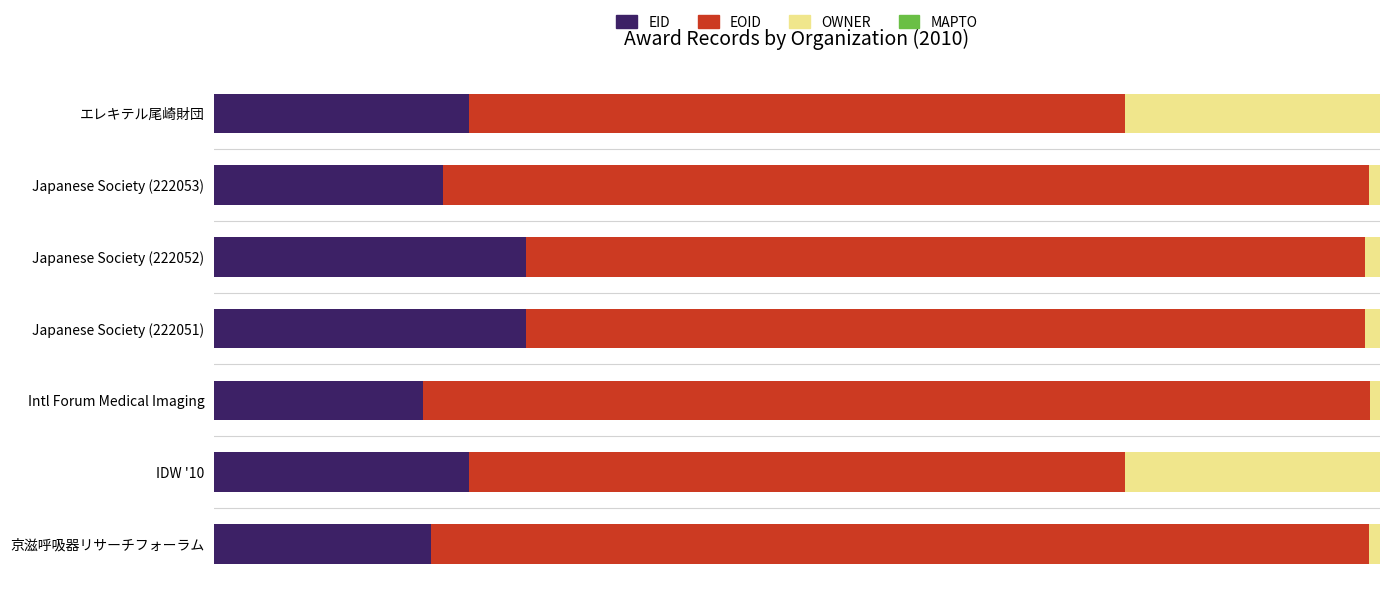

What is the value of the MAPTO bar at the 3rd from the left?

0.6